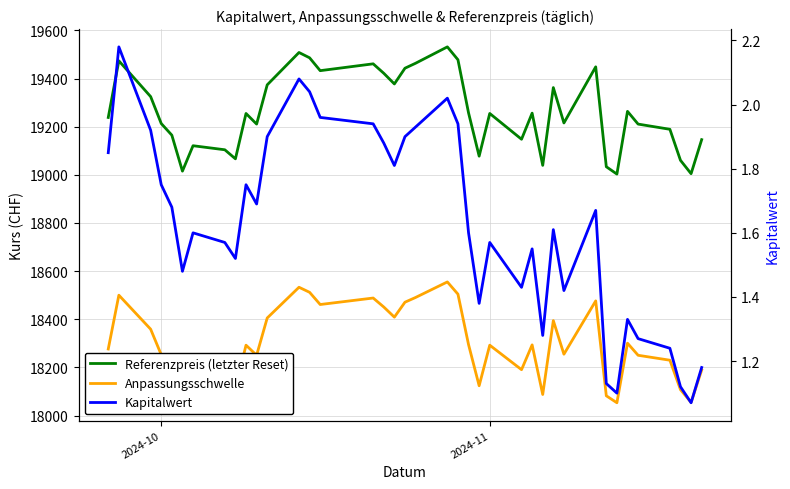

Count the number of data series in this chart.

3